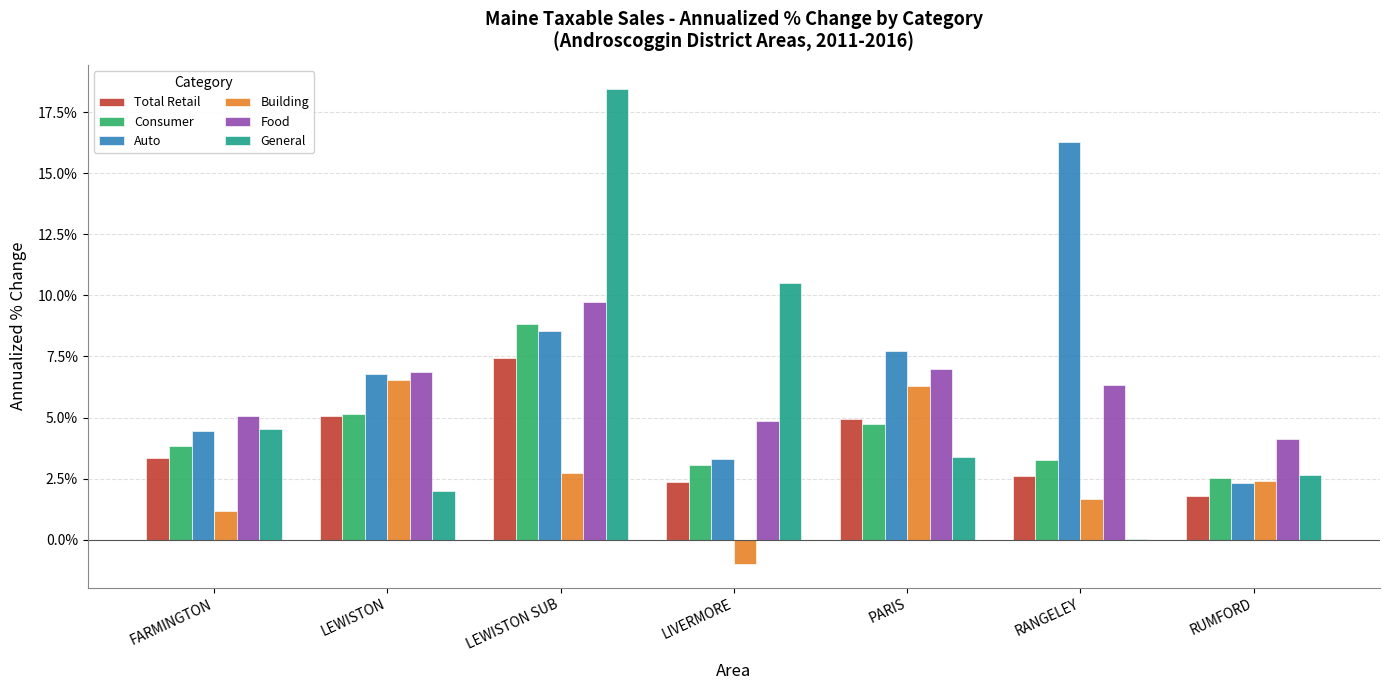

Where does the Total Retail series first go above 3?

FARMINGTON